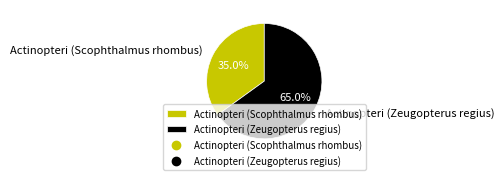

True or false: Actinopteri (Scophthalmus rhombus) accounts for 35% of the total.

True